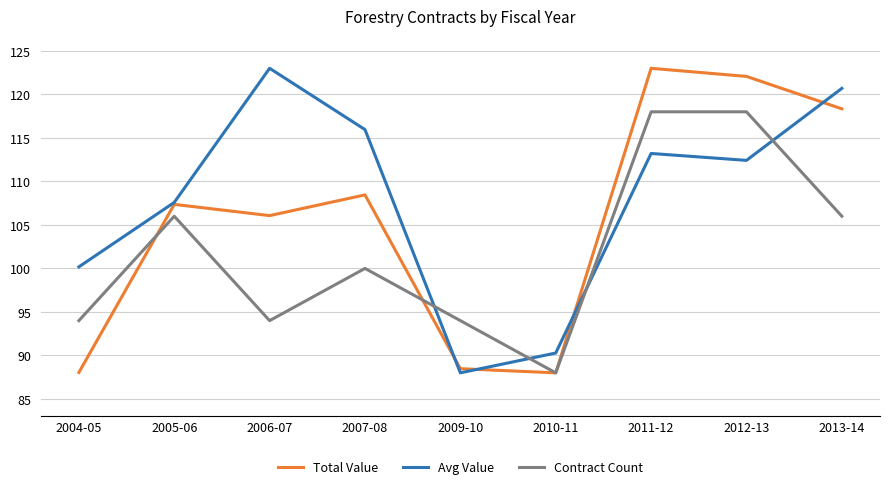

Where do Avg Value and Contract Count first cross each other?

2007-08 and 2009-10